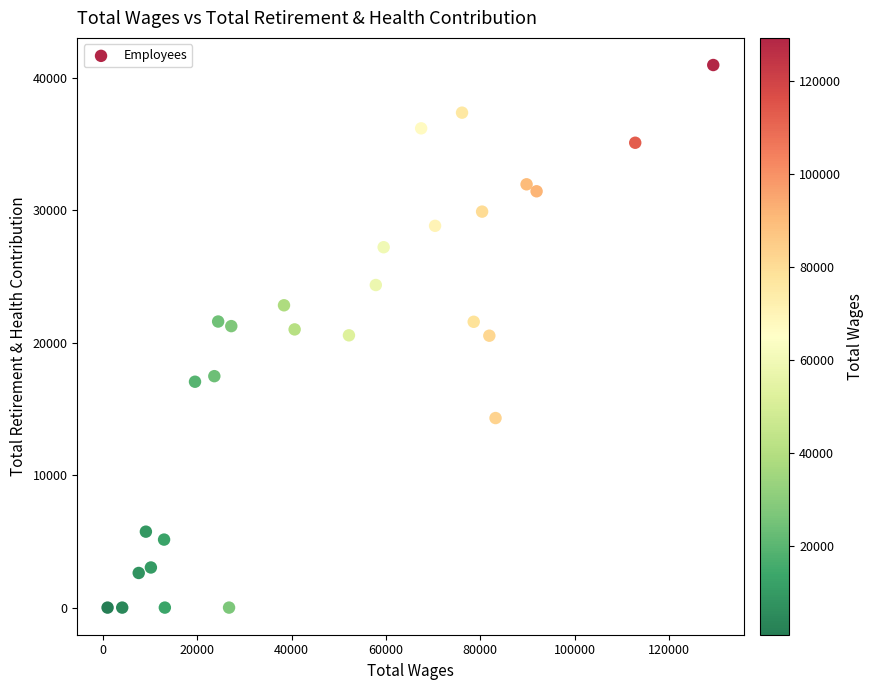

What is the range of Y values (max minus min)?

40962